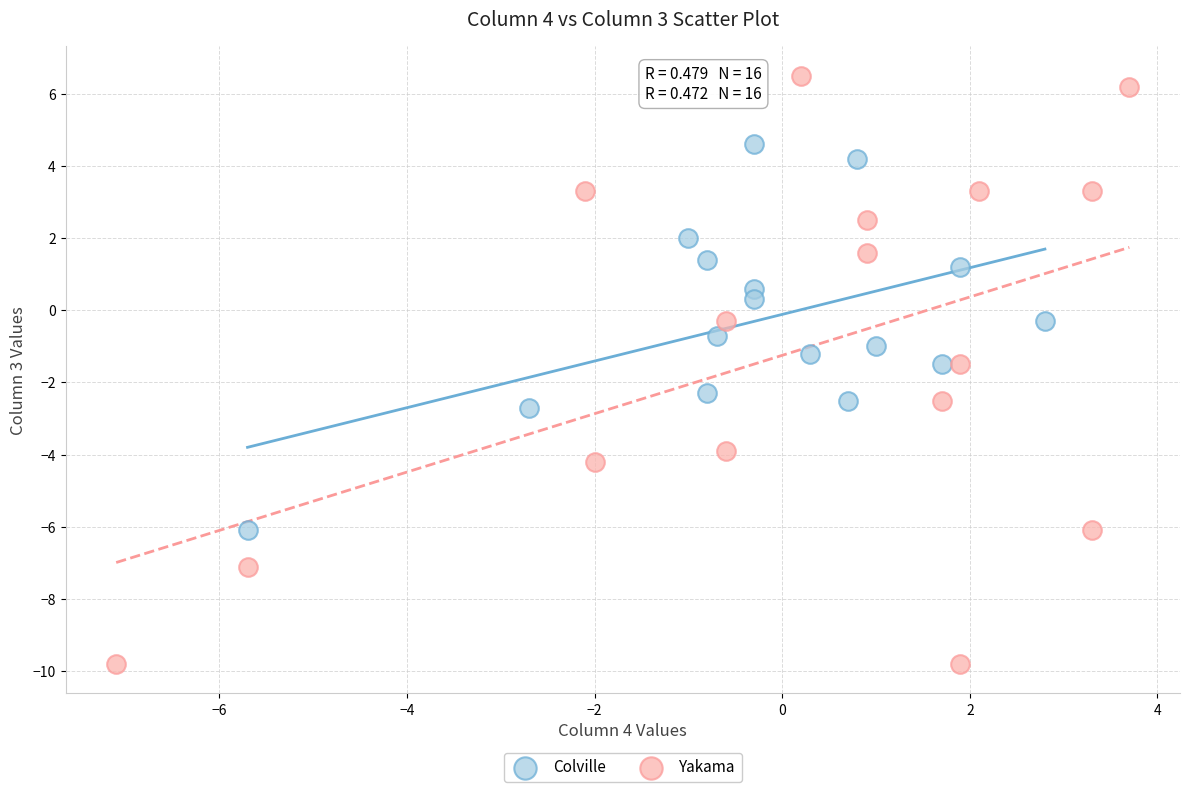

Which series has the largest Y range (max minus min)?

Yakama